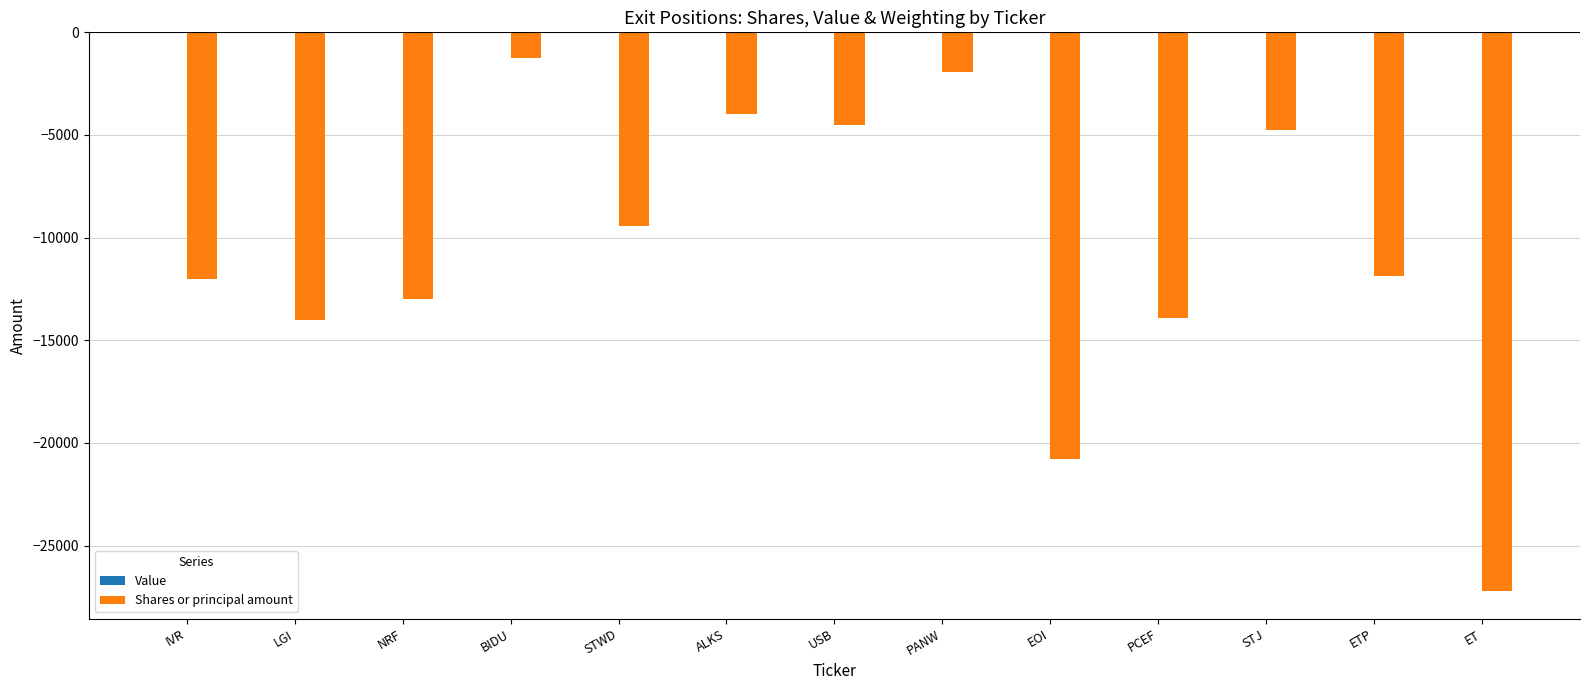

What is the label of the 6th bar from the left?

ALKS